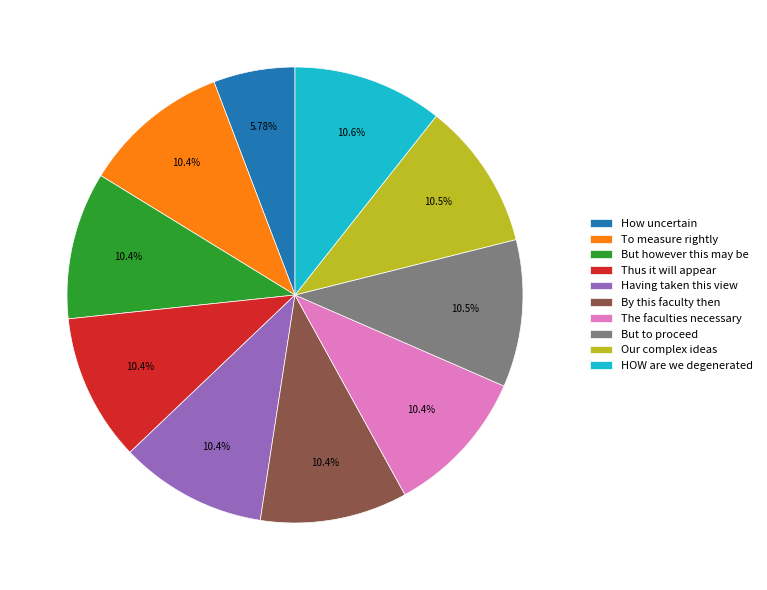

Count the number of slices in the pie.

10